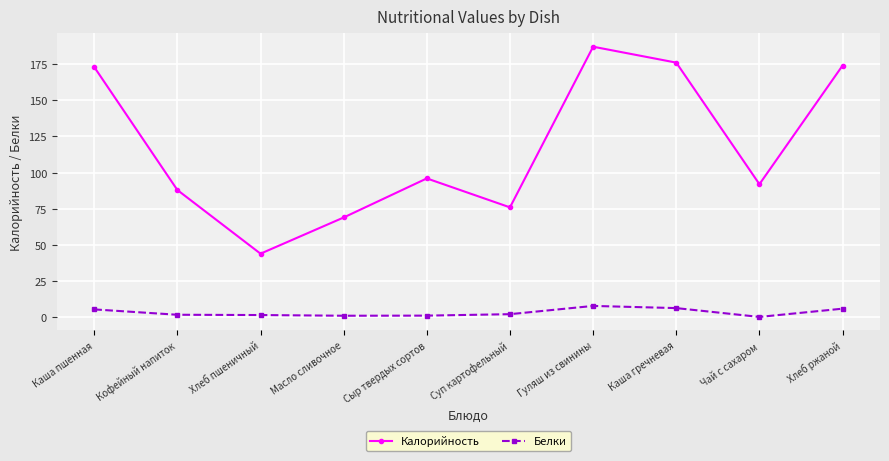

Where is Калорийность nearest to the value 115?

Сыр твердых сортов